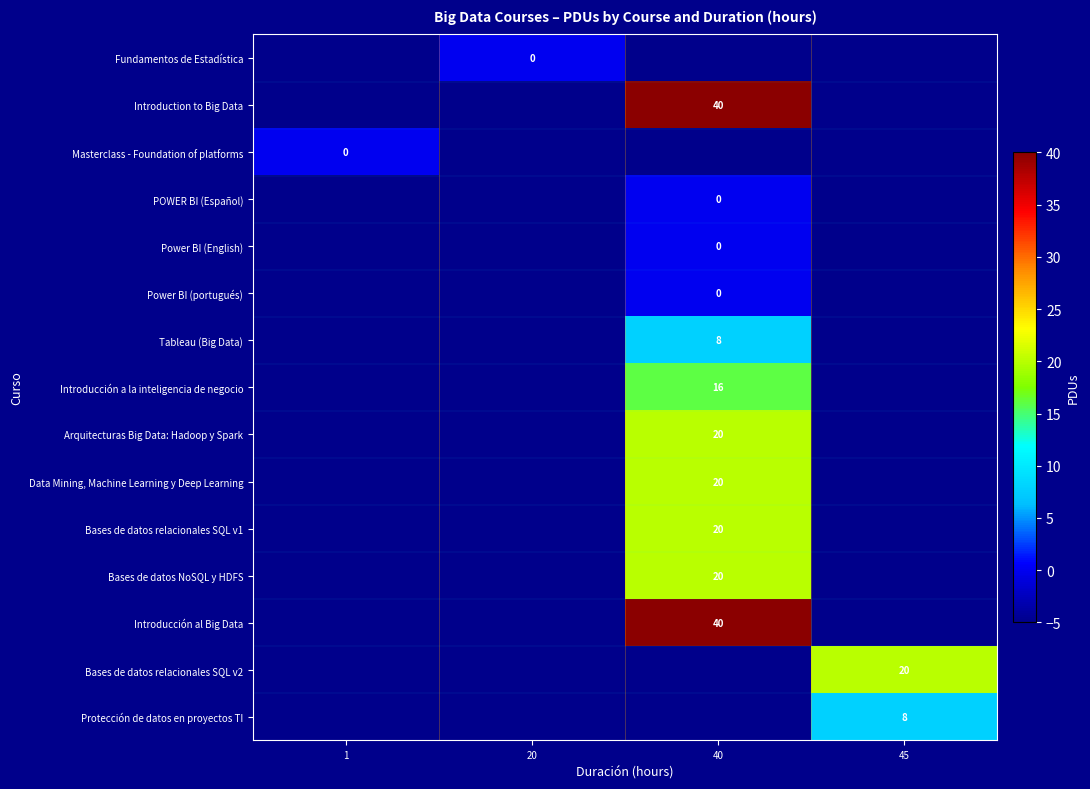

Which category has the lowest value across all series?

1